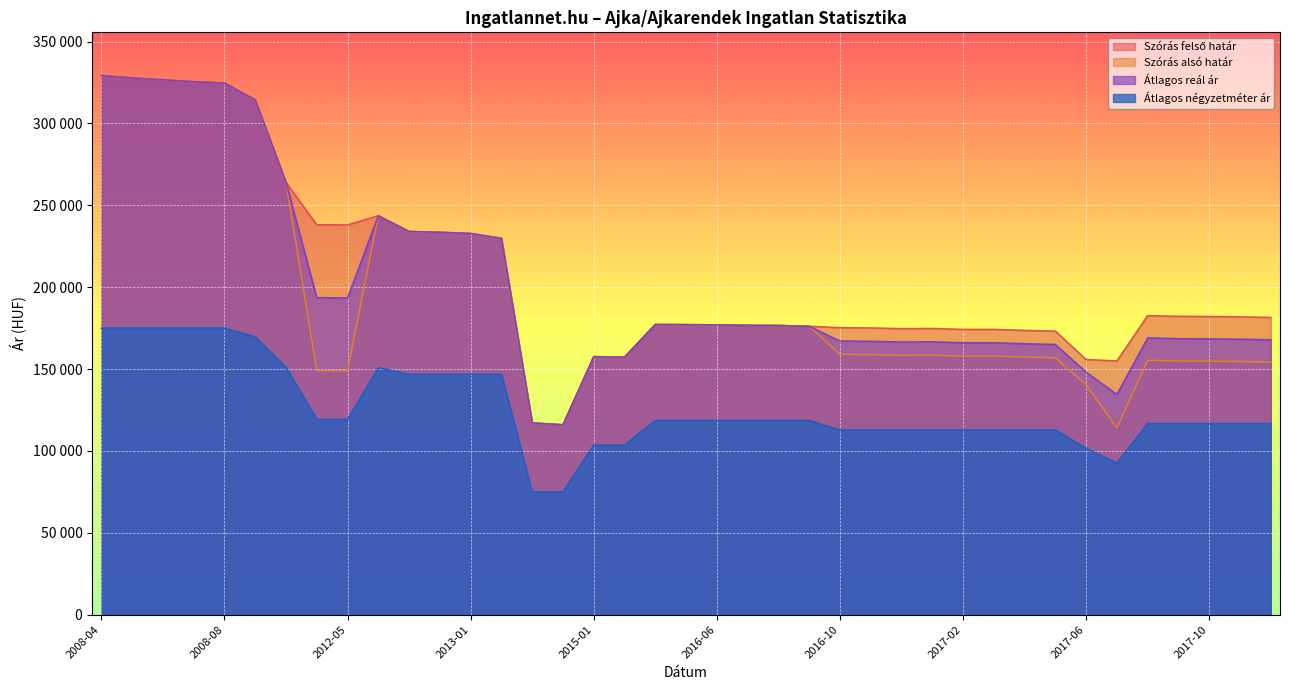

How many interior local peaks does the Szórás alsó határ series have?

5